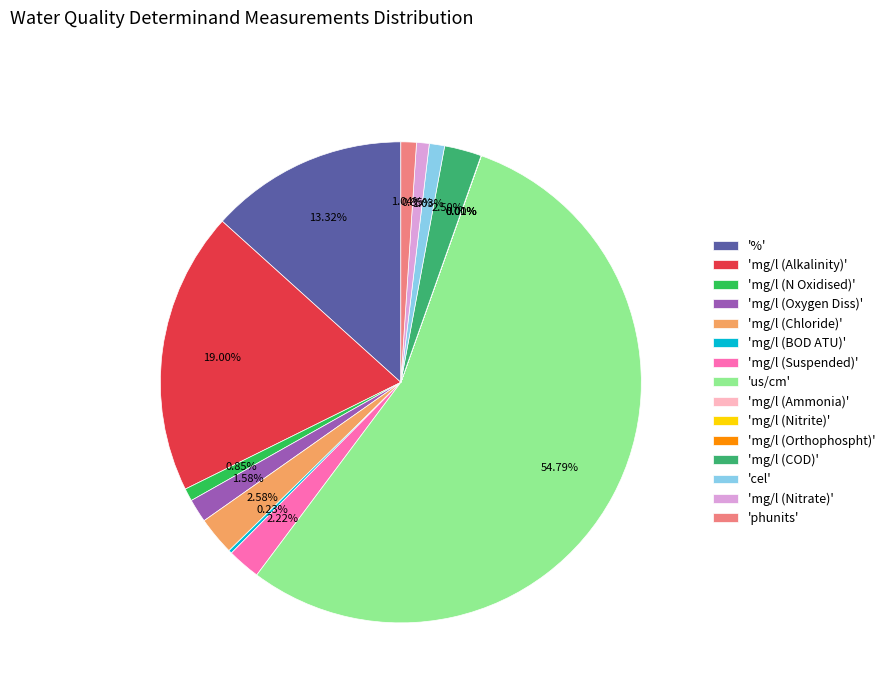

Count the number of slices in the pie.

15